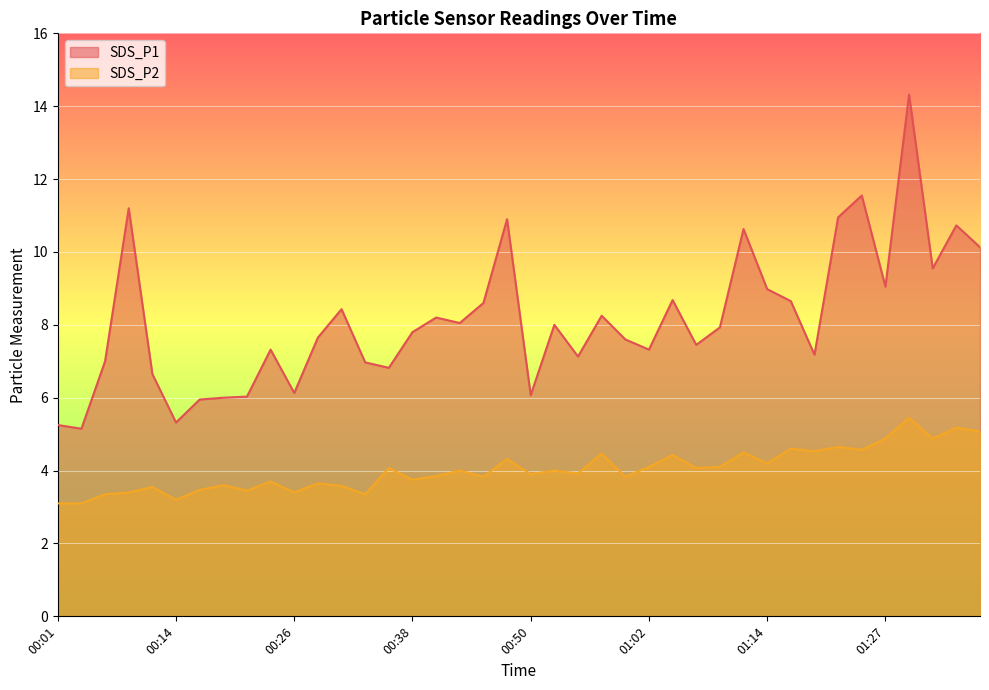

At which category is the sum across all series the highest?

01:30